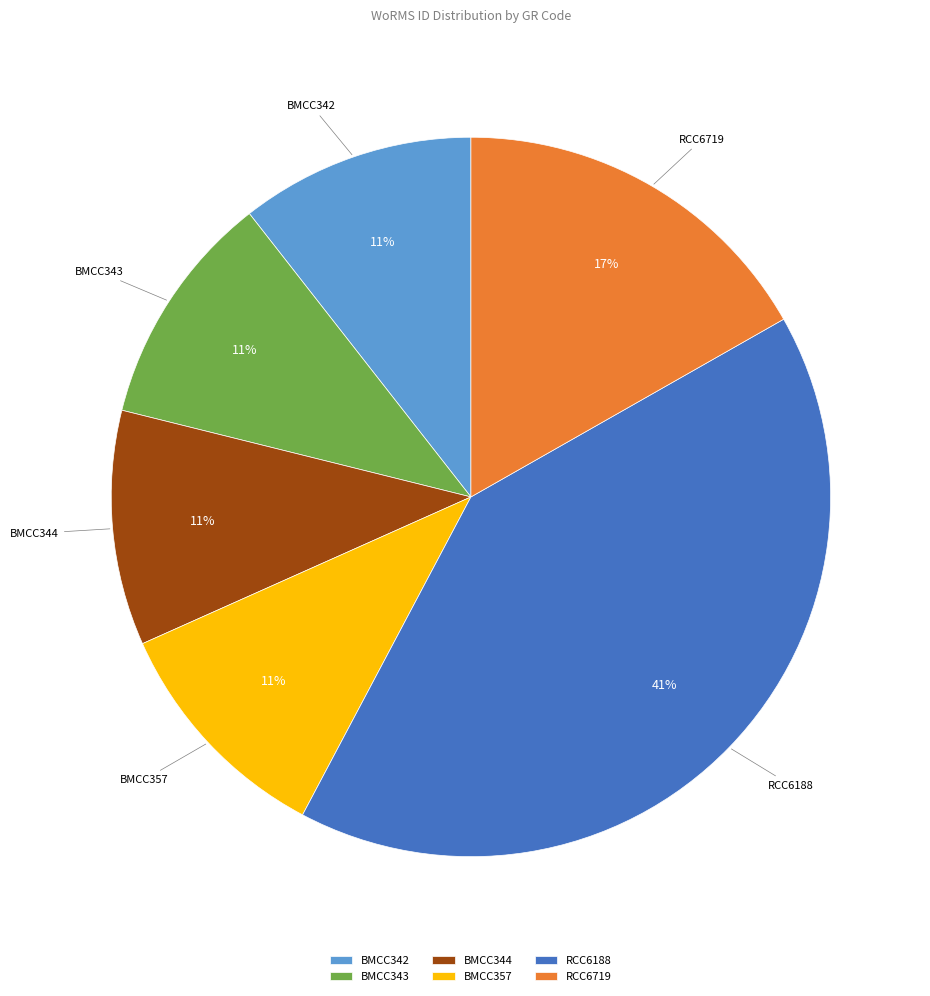

Is there any slice that represents more than half of the pie?

No